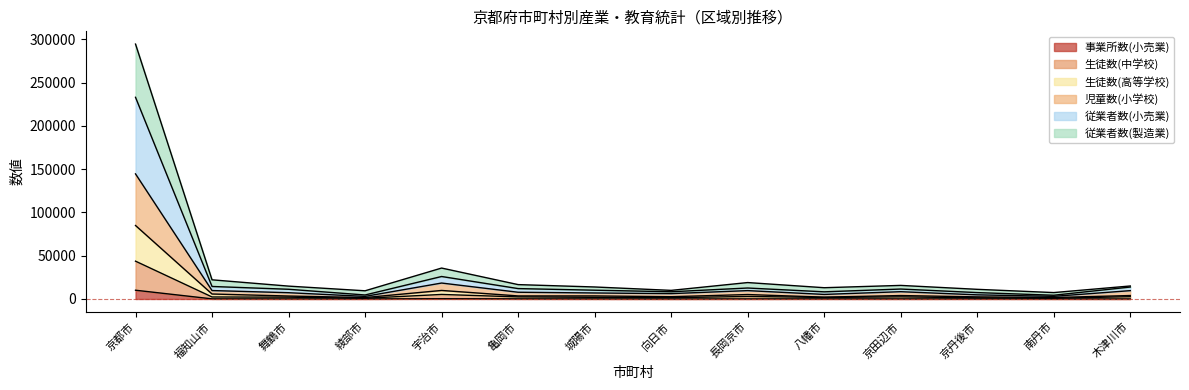

Which category has the lowest value across all series?

木津川市